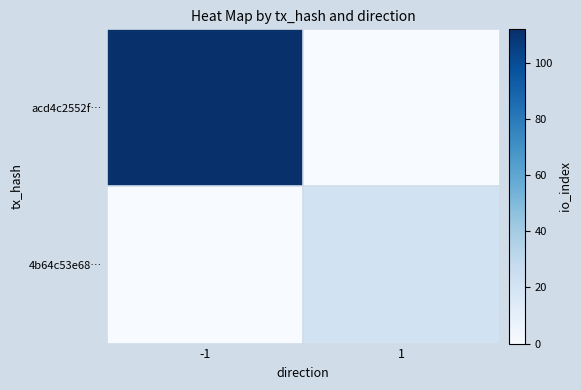

At how many categories does at least one series exceed 27?

1